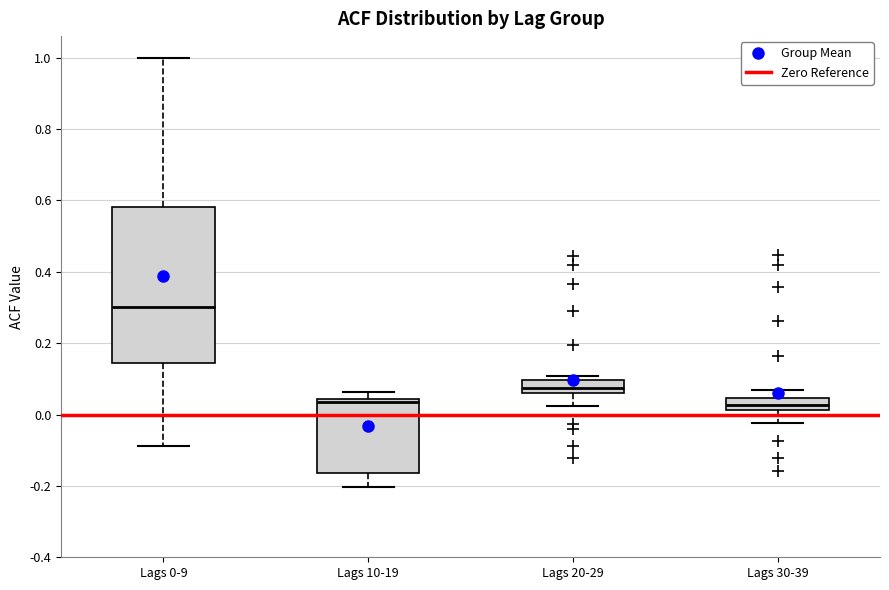

Where is the upper edge of the box for Lags 10-19 on the y-axis? The values are not printed on the chart, so give them approximately, as read against the axis.

0.04